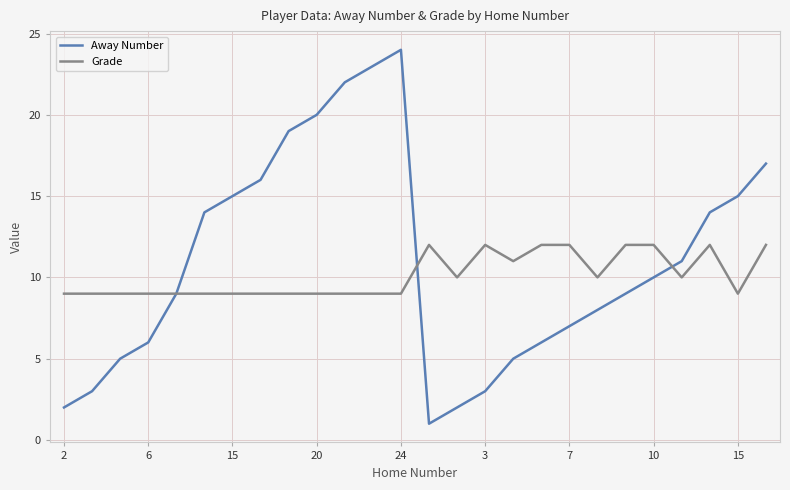

What is the difference between the second highest and second lowest values in the Away Number series?

21